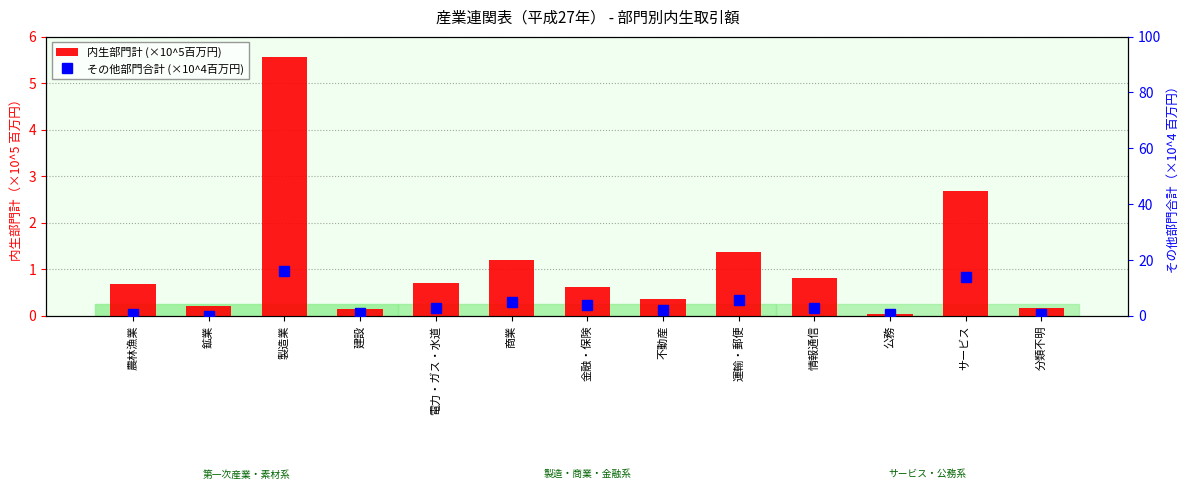

What is the sum of all 内生部門計 (×10^5百万円) values?

14.5